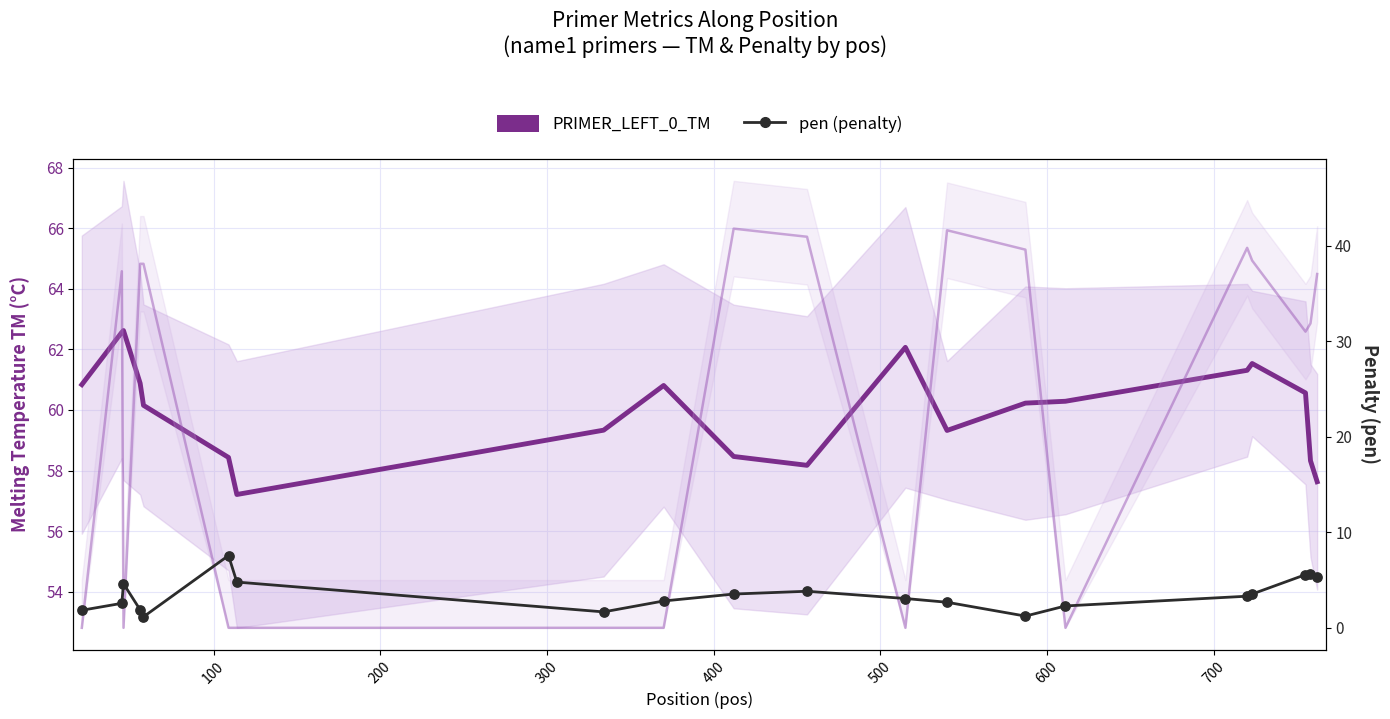

Which series has the largest total across all categories?

PRIMER_LEFT_0_TM